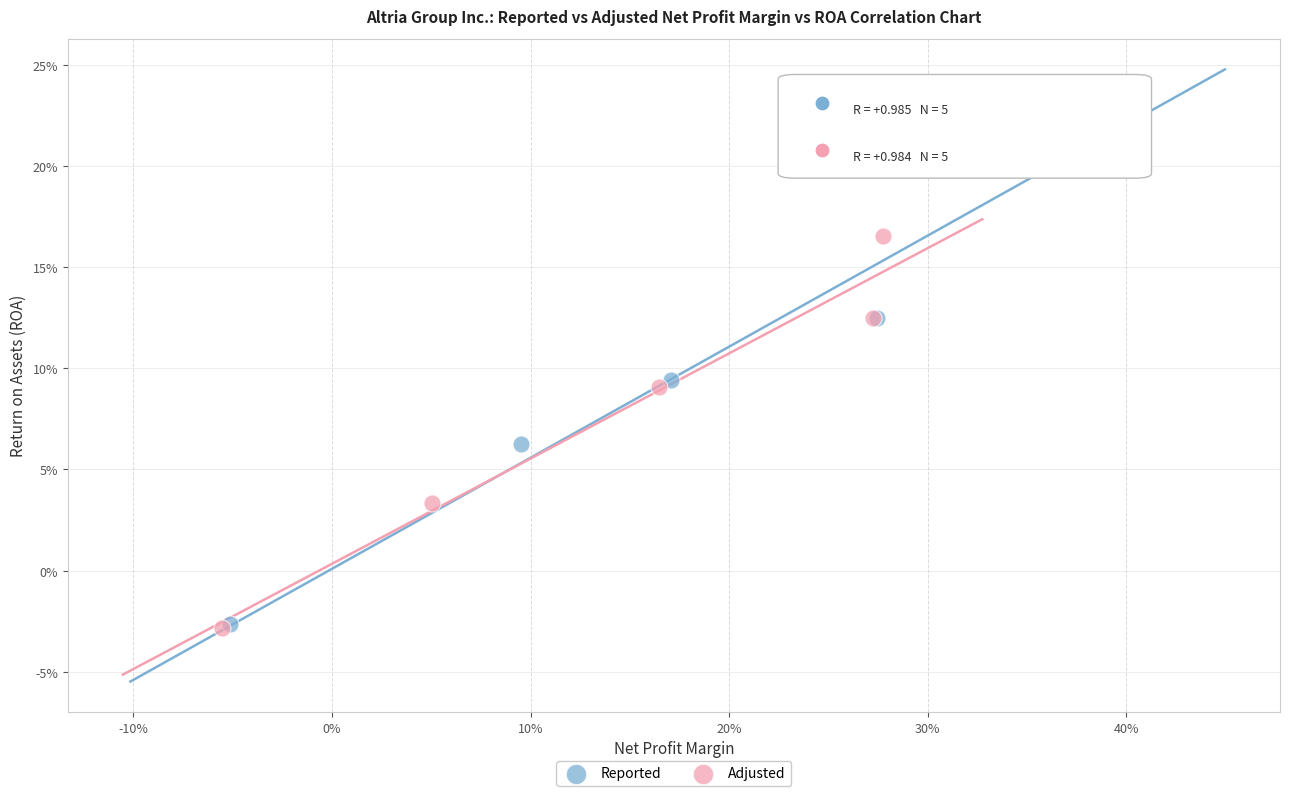

Which series contains the highest Y value?

Reported